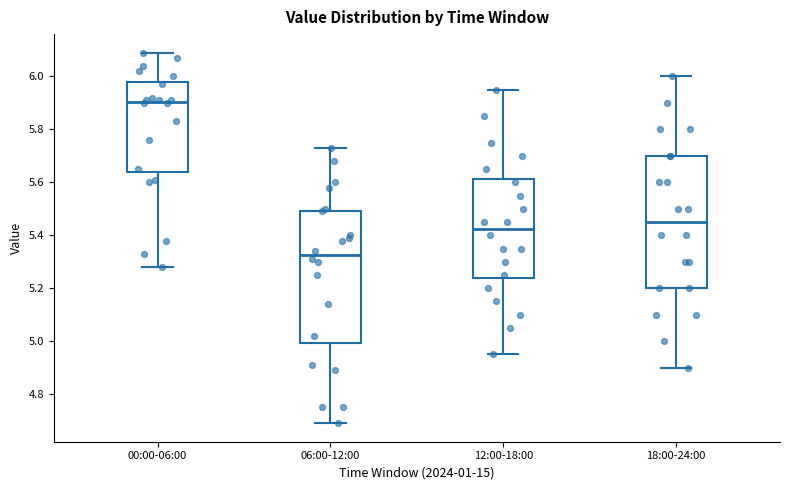

Reading left to right, read every box against the y-axis: the position of its median line, the range the box covers, and the ends of its whiskers. The values are not printed on the chart, so give them approximately, as read against the axis.

00:00-06:00: median 5.90, box 5.64 to 5.98, whiskers 5.28 to 6.10
06:00-12:00: median 5.32, box 5.00 to 5.50, whiskers 4.70 to 5.74
12:00-18:00: median 5.42, box 5.24 to 5.62, whiskers 4.96 to 5.96
18:00-24:00: median 5.46, box 5.20 to 5.70, whiskers 4.90 to 6.00